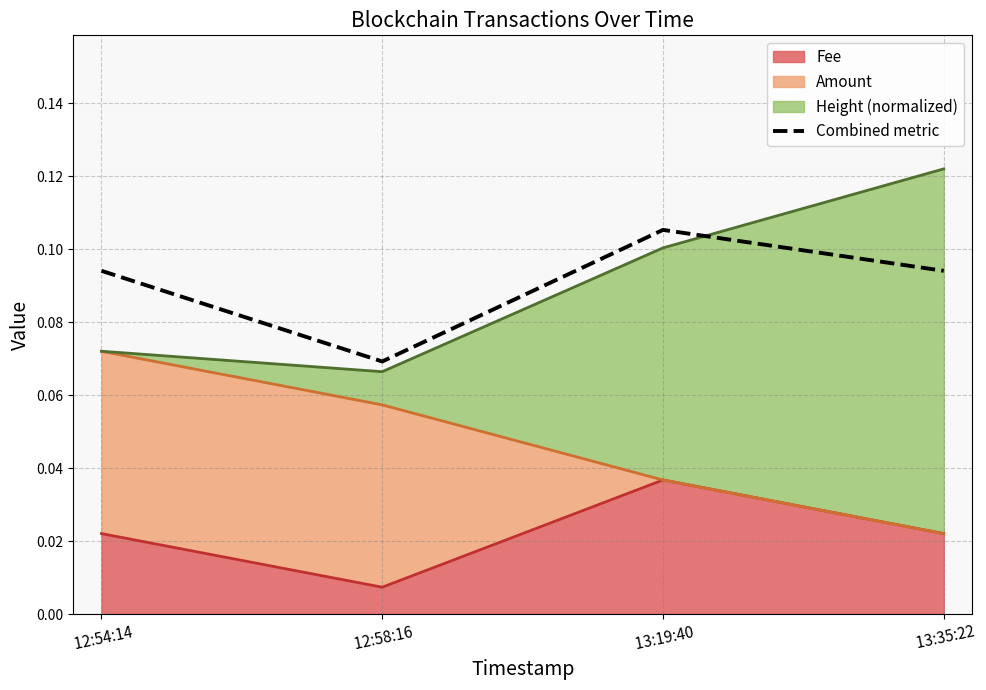

At which category does the data reach its first local valley?

 12:58:16